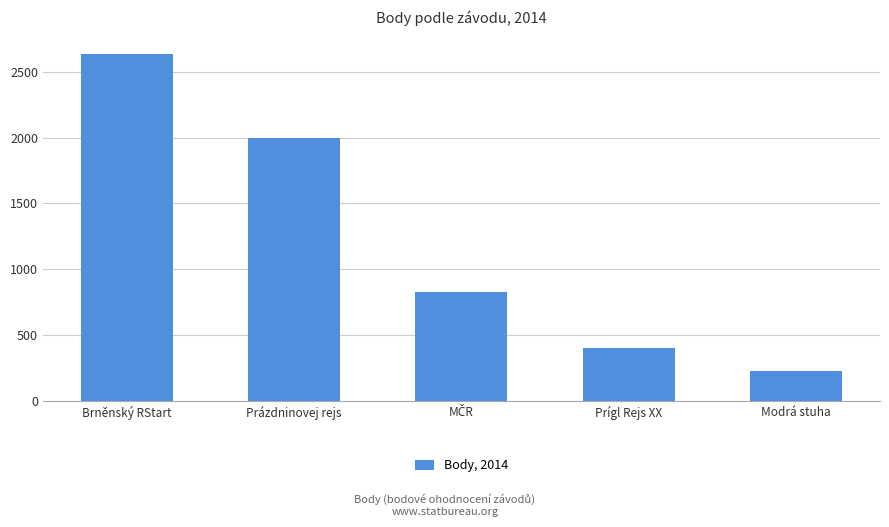

True or false: the data shows 660 at Prígl Rejs XX.

False